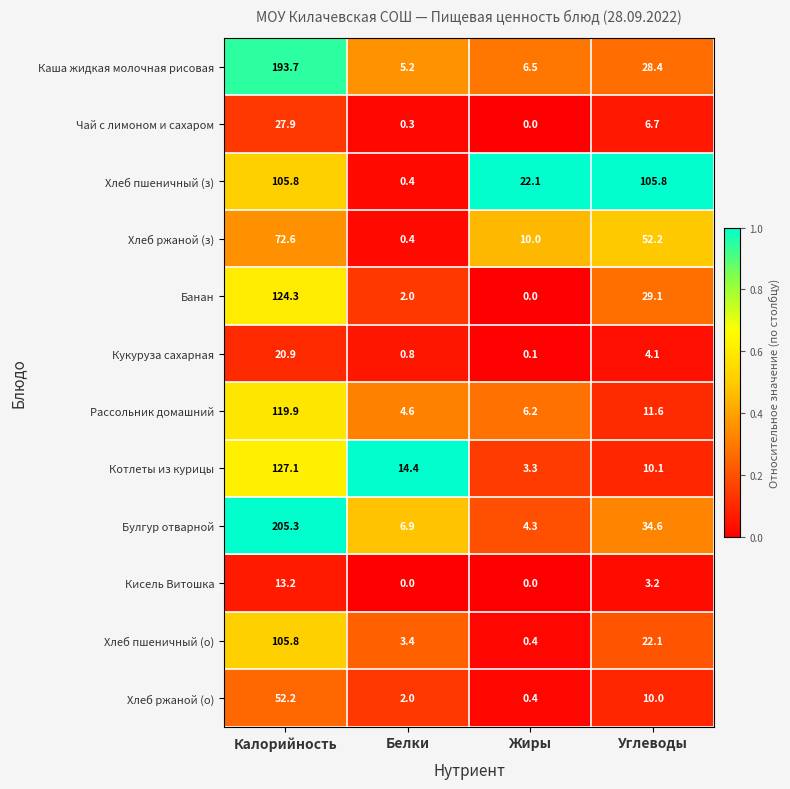

At which category is the sum across all series the highest?

Калорийность